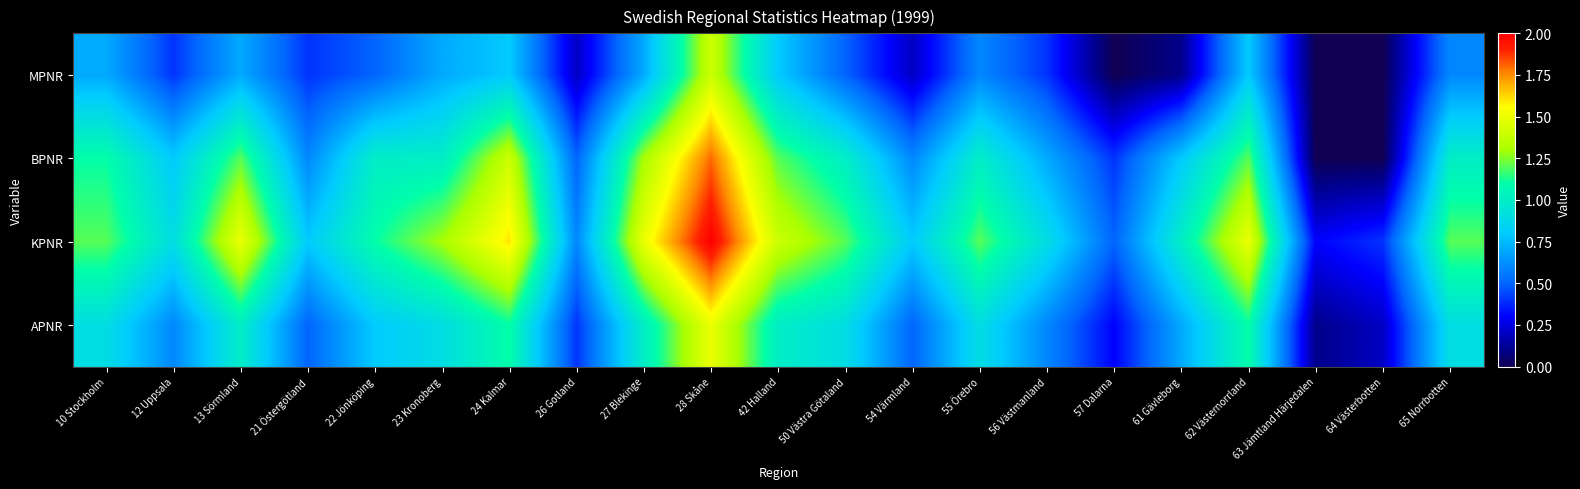

Reading left to right, what are all the values shown in this chart?

MPNR: 10 Stockholm=0.7	12 Uppsala=0.4	13 Sörmland=0.7	21 Östergötland=0.4	22 Jönköping=0.5	23 Kronoberg=0.7	24 Kalmar=0.8	26 Gotland=0.2	27 Blekinge=0.7	28 Skåne=1.4	42 Halland=0.8	50 Västra Götaland=0.5	54 Värmland=0.2	55 Örebro=0.6	56 Västmanland=0.4	57 Dalarna=0.0	61 Gävleborg=0.1	62 Västernorrland=0.8	63 Jämtland Härjedalen=0.0	64 Västerbotten=0.0	65 Norrbotten=0.6
BPNR: 10 Stockholm=1.1	12 Uppsala=0.8	13 Sörmland=1.2	21 Östergötland=0.6	22 Jönköping=1.0	23 Kronoberg=1.0	24 Kalmar=1.4	26 Gotland=0.5	27 Blekinge=1.3	28 Skåne=1.8	42 Halland=1.2	50 Västra Götaland=1.0	54 Värmland=0.6	55 Örebro=1.0	56 Västmanland=0.7	57 Dalarna=0.4	61 Gävleborg=0.8	62 Västernorrland=1.2	63 Jämtland Härjedalen=0.0	64 Västerbotten=0.0	65 Norrbotten=1.0
KPNR: 10 Stockholm=1.2	12 Uppsala=0.9	13 Sörmland=1.5	21 Östergötland=0.8	22 Jönköping=1.1	23 Kronoberg=1.3	24 Kalmar=1.6	26 Gotland=0.6	27 Blekinge=1.5	28 Skåne=2.0	42 Halland=1.4	50 Västra Götaland=1.2	54 Värmland=0.8	55 Örebro=1.2	56 Västmanland=0.9	57 Dalarna=0.5	61 Gävleborg=1.0	62 Västernorrland=1.5	63 Jämtland Härjedalen=0.3	64 Västerbotten=0.4	65 Norrbotten=1.2
APNR: 10 Stockholm=0.9	12 Uppsala=0.6	13 Sörmland=1.0	21 Östergötland=0.5	22 Jönköping=0.8	23 Kronoberg=0.9	24 Kalmar=1.1	26 Gotland=0.4	27 Blekinge=1.0	28 Skåne=1.5	42 Halland=1.0	50 Västra Götaland=0.9	54 Värmland=0.5	55 Örebro=0.9	56 Västmanland=0.6	57 Dalarna=0.3	61 Gävleborg=0.7	62 Västernorrland=1.1	63 Jämtland Härjedalen=0.1	64 Västerbotten=0.2	65 Norrbotten=0.9